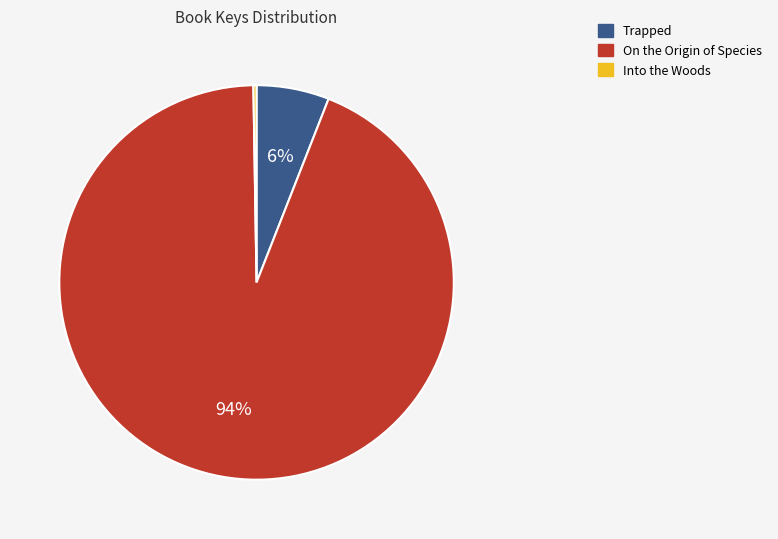

Is there any slice that represents more than half of the pie?

Yes